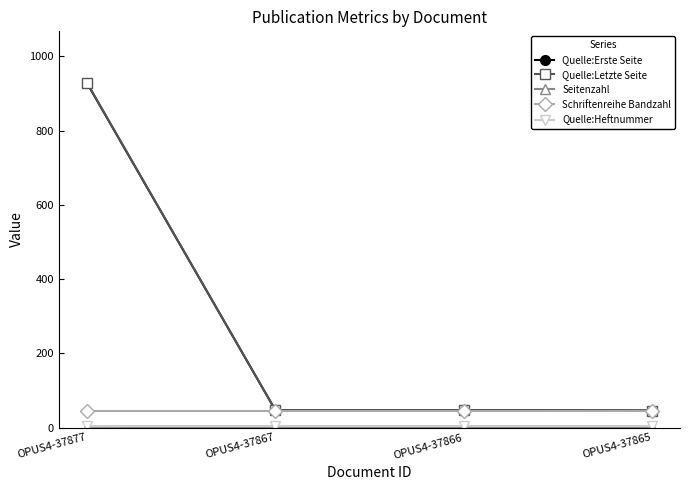

At how many categories does at least one series exceed 35?

4